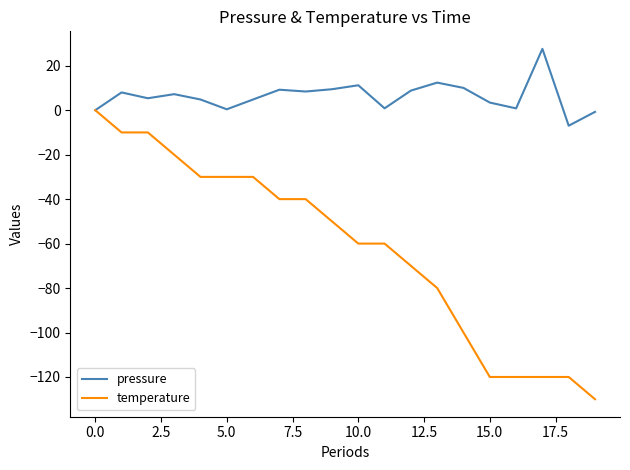

Which series has the largest range (max minus min)?

temperature